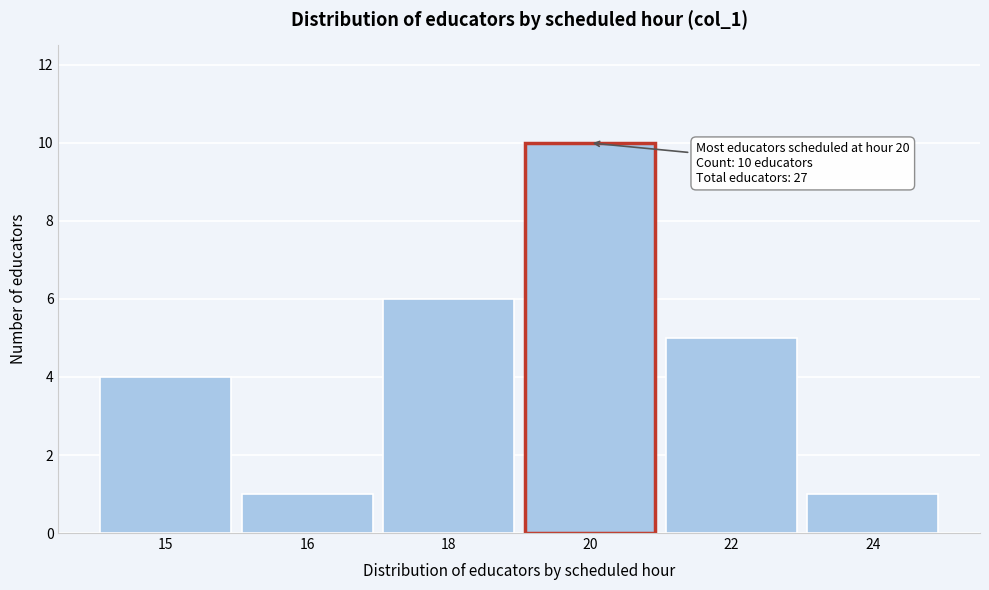

Reading right to left, list all the values displayed in this chart.

1	5	10	6	1	4